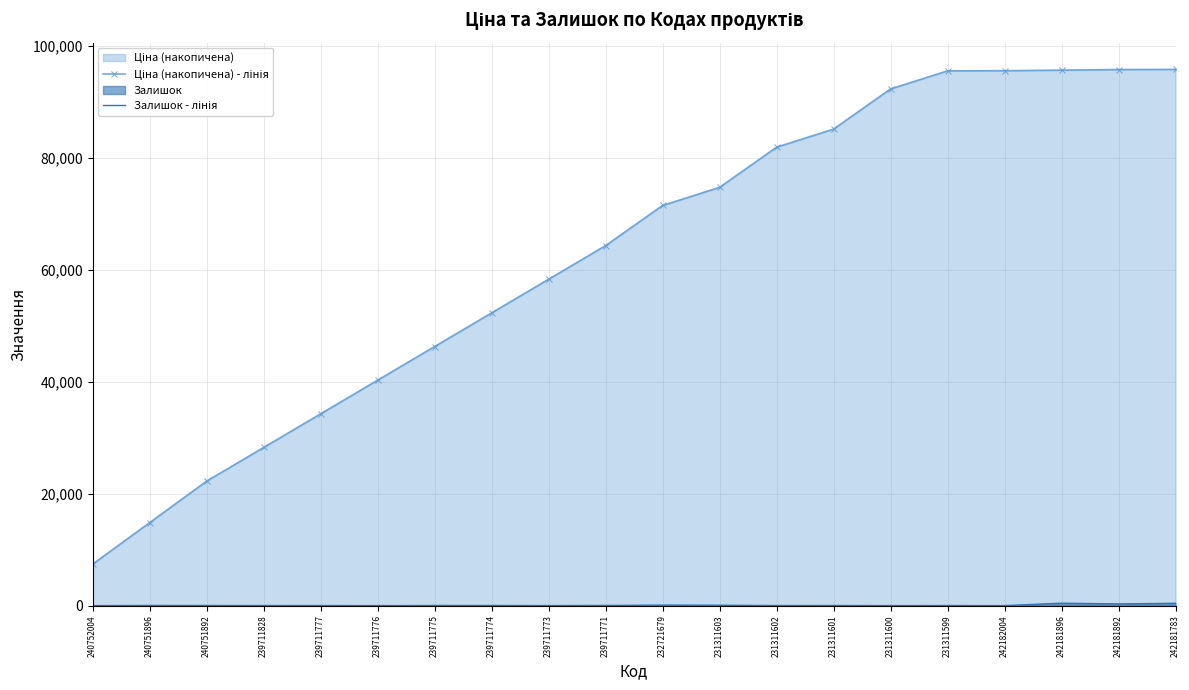

Reading right to left, transcribe all the data shown in this chart.

Ціна (накопичена) - лінія: 95753.2	95724.5	95622.3	95520.0	95491.3	92263.3	85089.7	81861.7	74688.2	71460.1	64286.6	58278.5	52270.4	46262.3	40254.2	34246.1	28238.0	22229.9	14820.0	7410.0
Залишок - лінія: 416.0	298.0	431.0	0.0	14.0	2.0	20.0	14.0	67.0	85.0	31.0	8.0	27.0	23.0	0.0	17.0	14.0	22.0	30.0	0.0